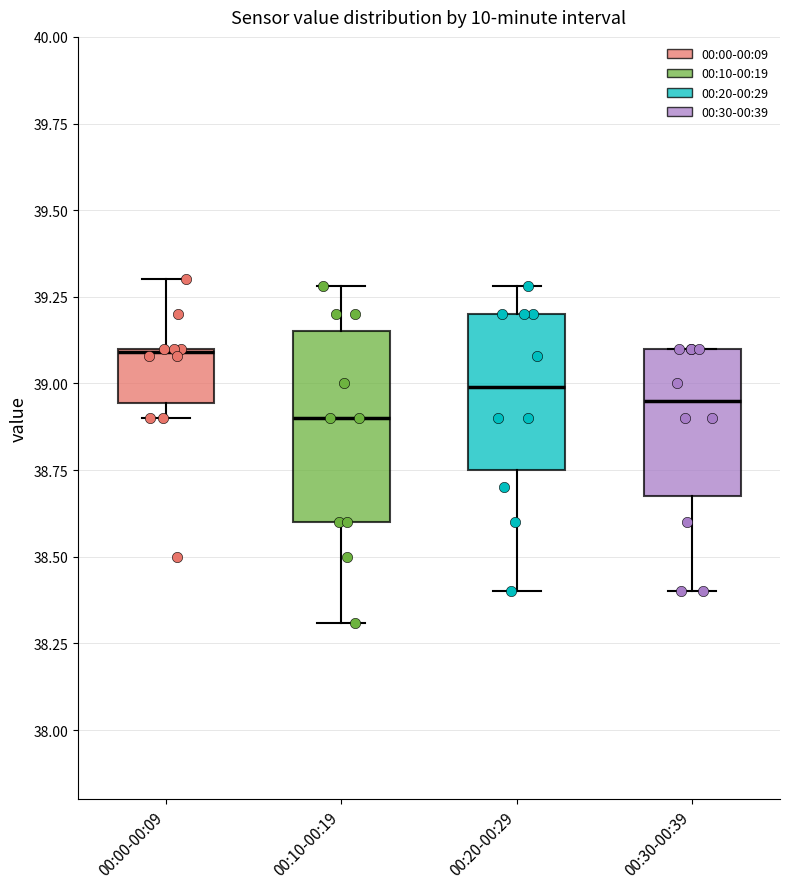

Where does the lower whisker of the box for 00:20-00:29 end on the y-axis? The values are not printed on the chart, so give them approximately, as read against the axis.

38.40